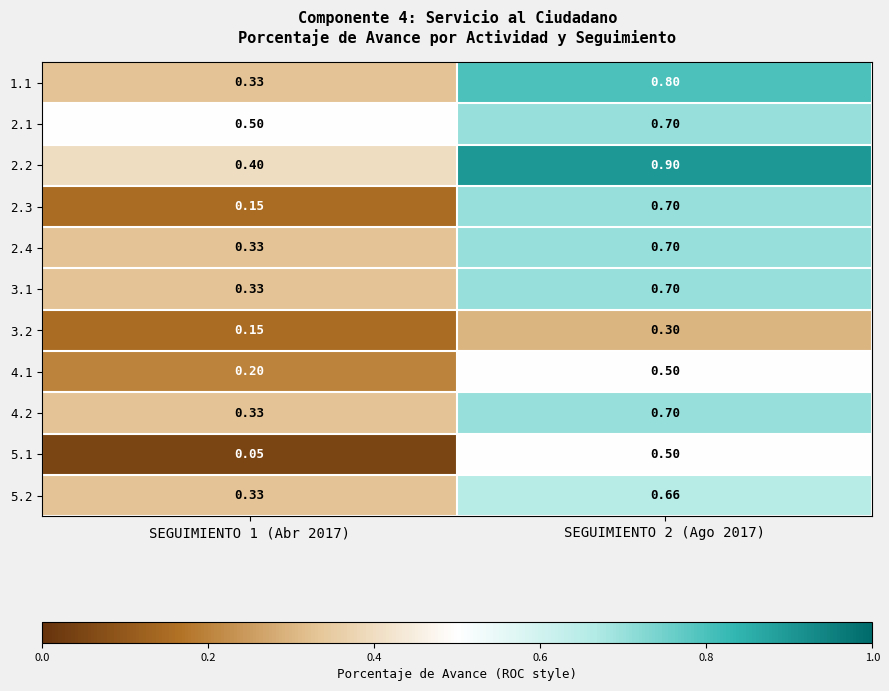

Is the value of 3.2 at SEGUIMIENTO 1 (Abr 2017) greater than the value of 2.4 at SEGUIMIENTO 1 (Abr 2017)?

No